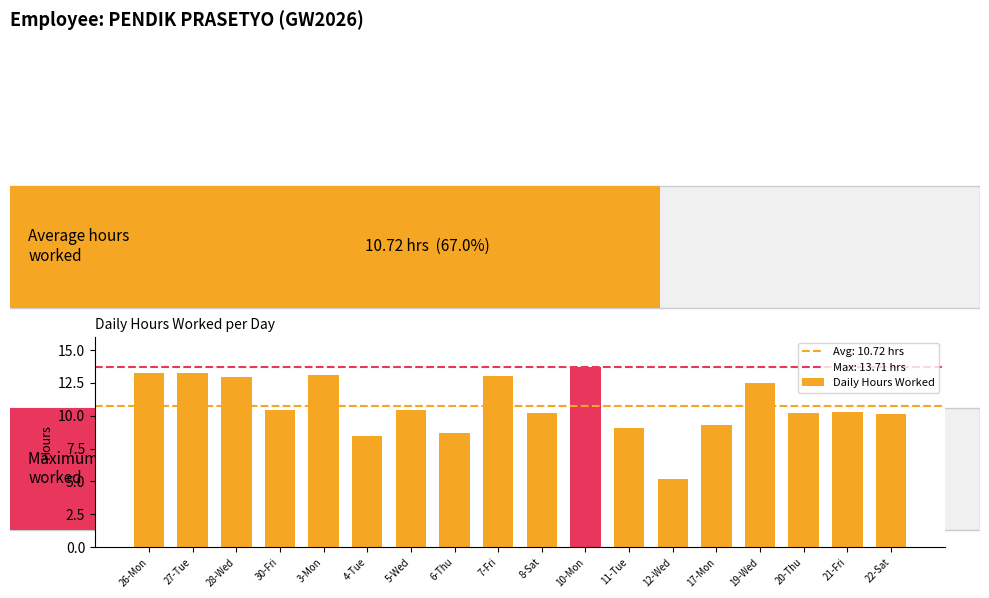

Read the value at 27-Tue.

13.3